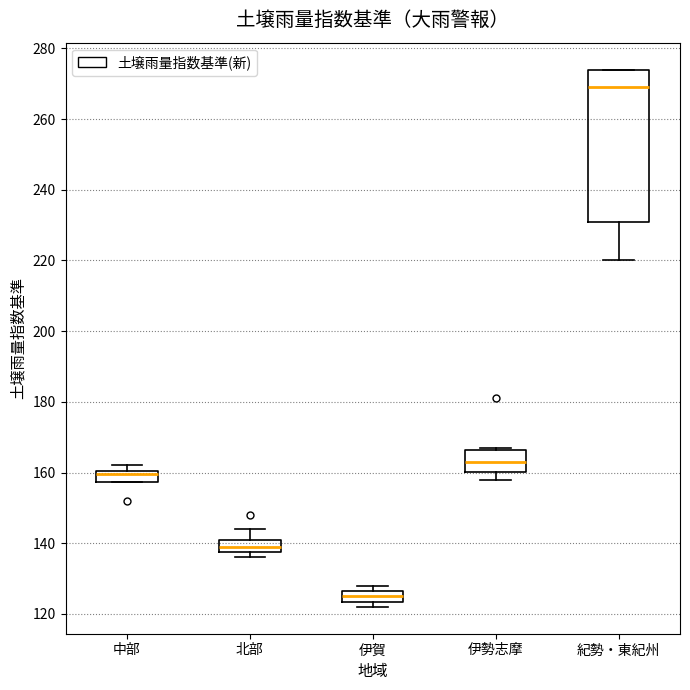

Reading left to right, transcribe this box plot: for each box, give where its median line is, the range the box spans, and where its two whiskers end, as read against the y-axis. The values are not printed on the chart, so give them approximately, as read against the axis.

中部: median 160 (just below the box's upper edge), box 158 to 160, whiskers 158 to 162
北部: median 140, box 138 to 142, whiskers 136 to 144
伊賀: median 126 (inside the box), box 124 to 126, whiskers 122 to 128
伊勢志摩: median 164, box 160 to 166, whiskers 158 to 168
紀勢・東紀州: median 270, box 232 to 274, whiskers 220 to 274